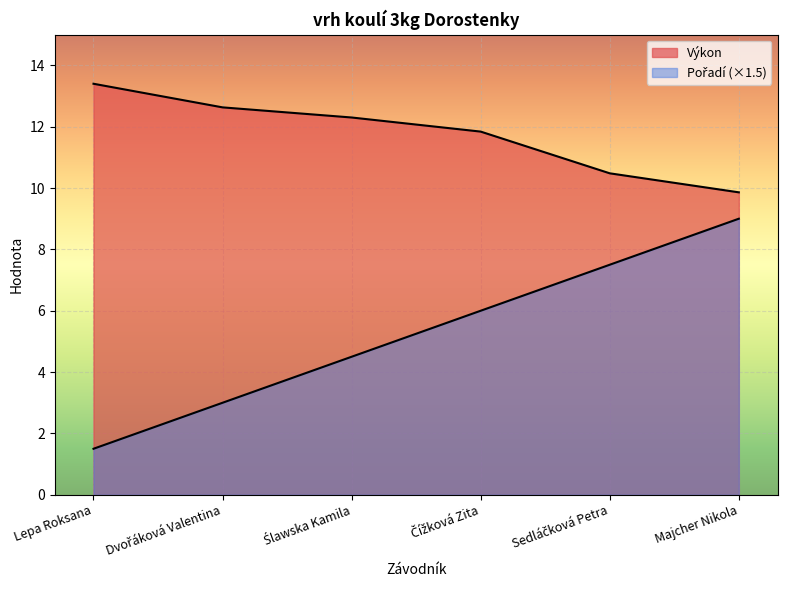

At which label does Pořadí first exceed 6?

Sedláčková Petra